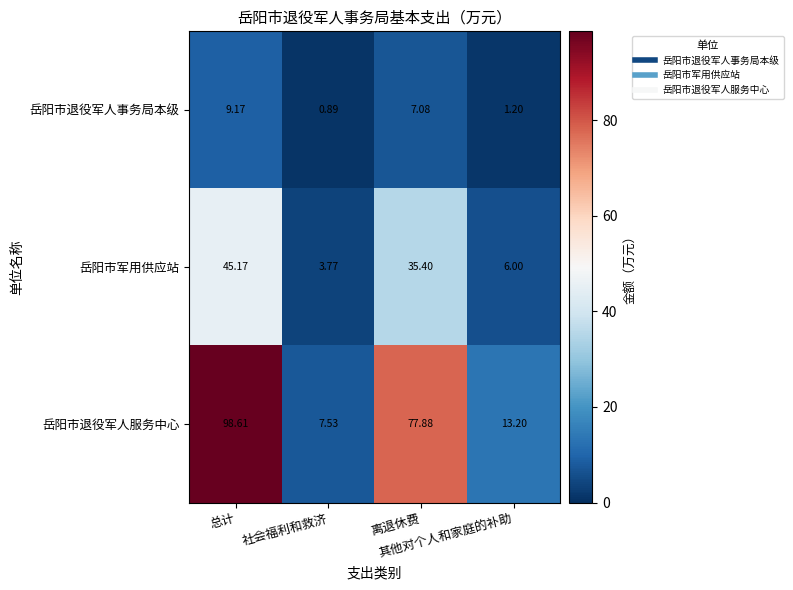

Rank the series by their maximum value, from lowest to highest.

岳阳市退役军人事务局本级, 岳阳市军用供应站, 岳阳市退役军人服务中心